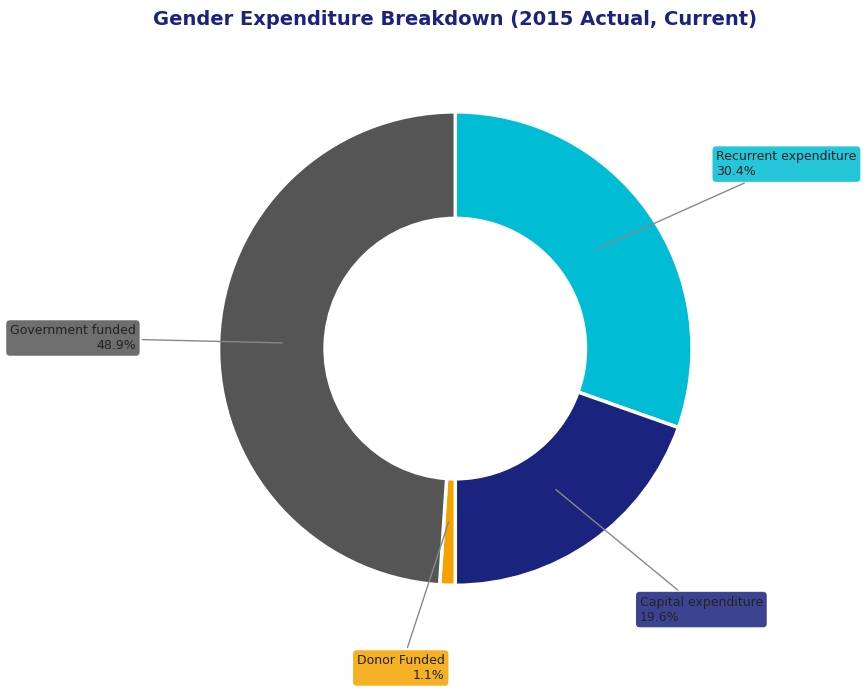

To the nearest percent, what is the average slice percentage?

25%